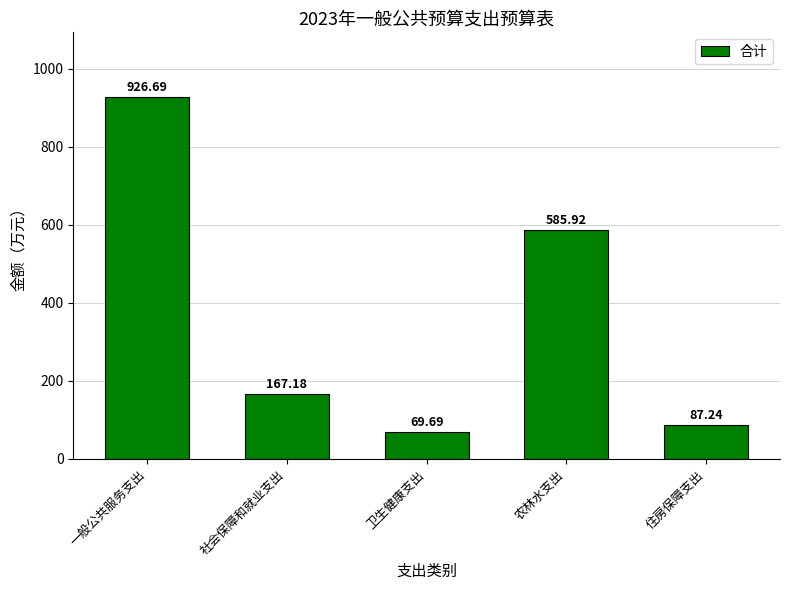

What value does the data have at 社会保障和就业支出?

167.2